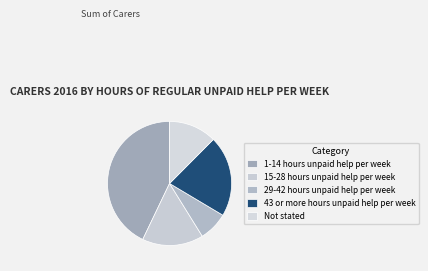

To the nearest percent, what is the difference between the 29-42 hours unpaid help per week and Not stated slice percentages?

5%